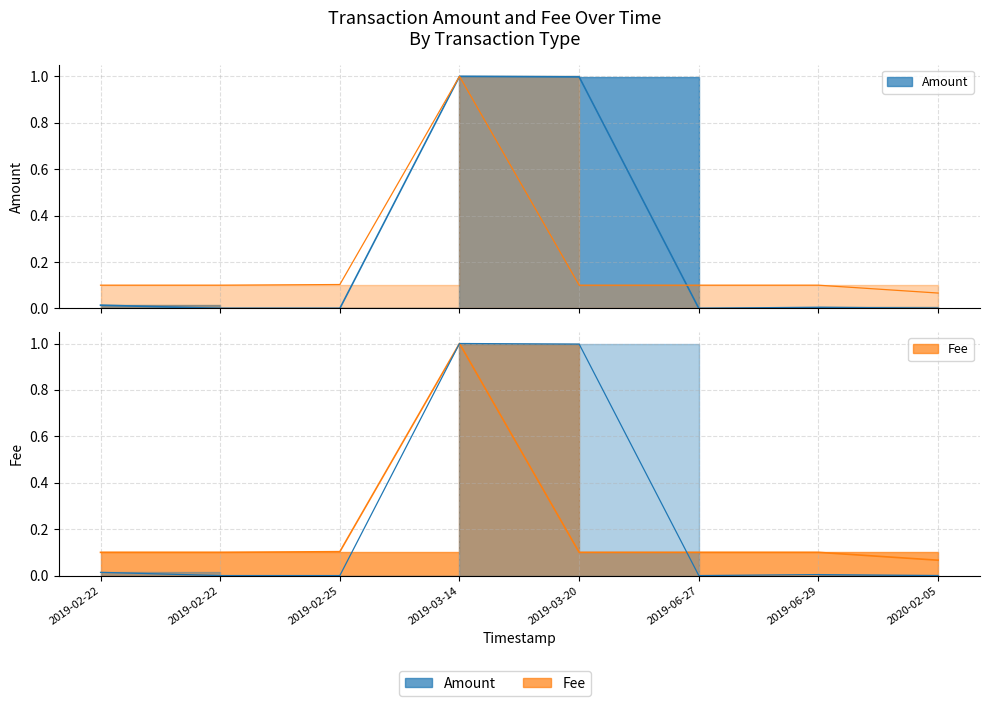

Reading right to left, list all the values displayed in this chart.

Amount: 0.0	0.0	0.0	1.0	1.0	0.0	0.0	0.0
Fee: 0.1	0.1	0.1	0.1	1.0	0.1	0.1	0.1